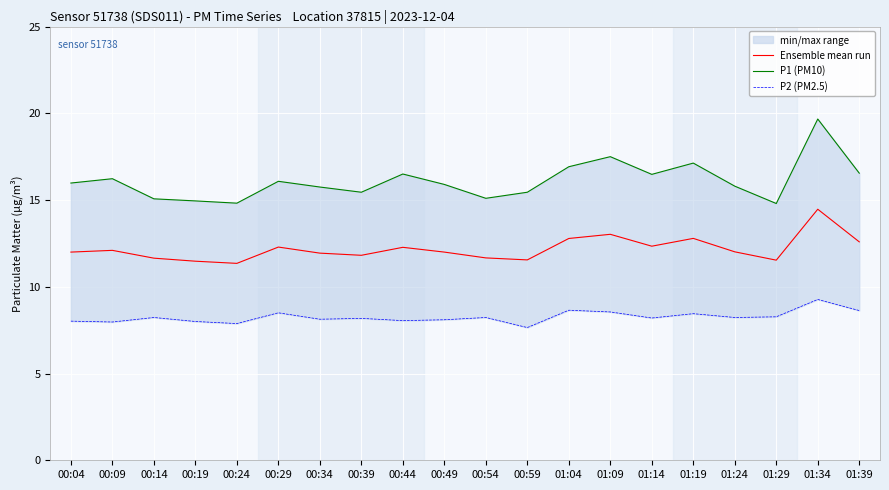

True or false: P2 (PM2.5) and P1 (PM10) intersect in this chart.

False